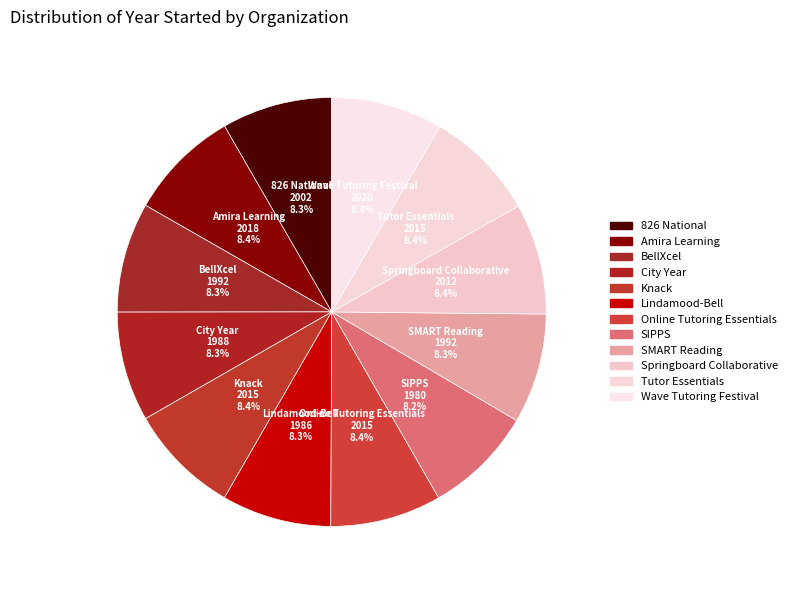

Count the number of slices in the pie.

12